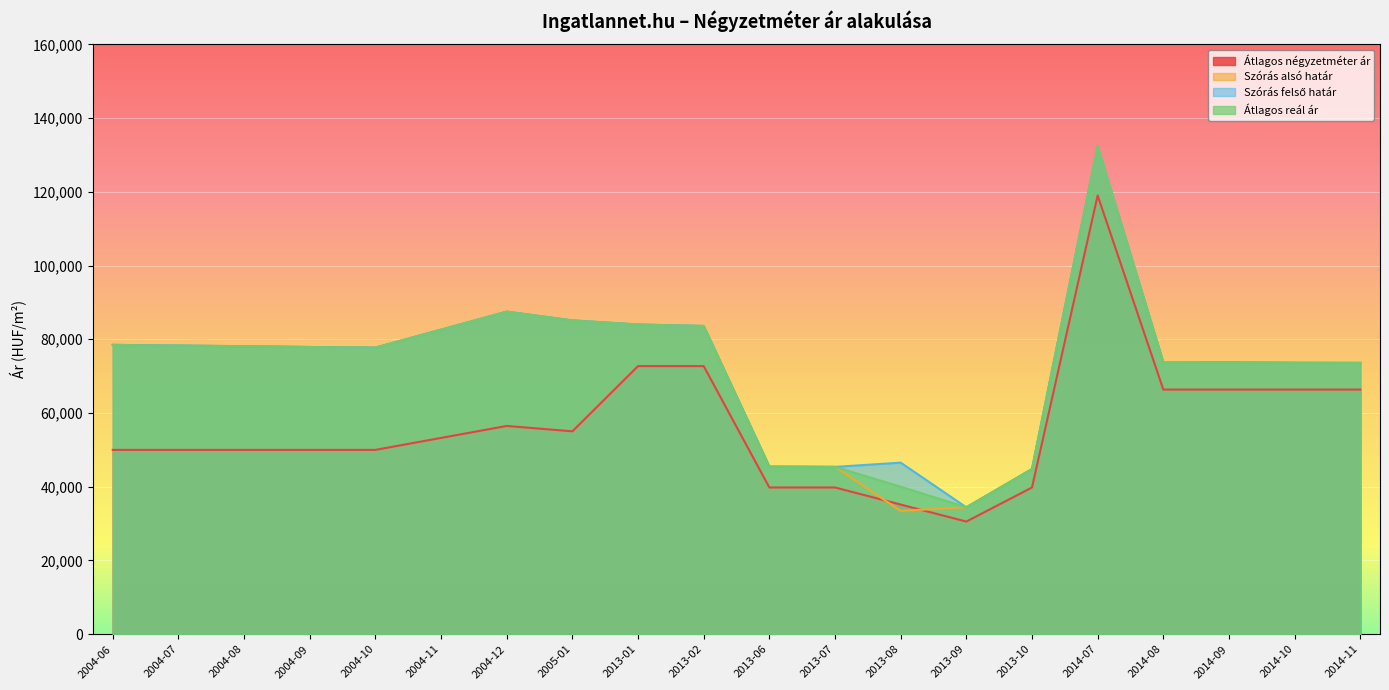

Is it true that Átlagos négyzetméter ár equals 66363 at 2014-08?

True